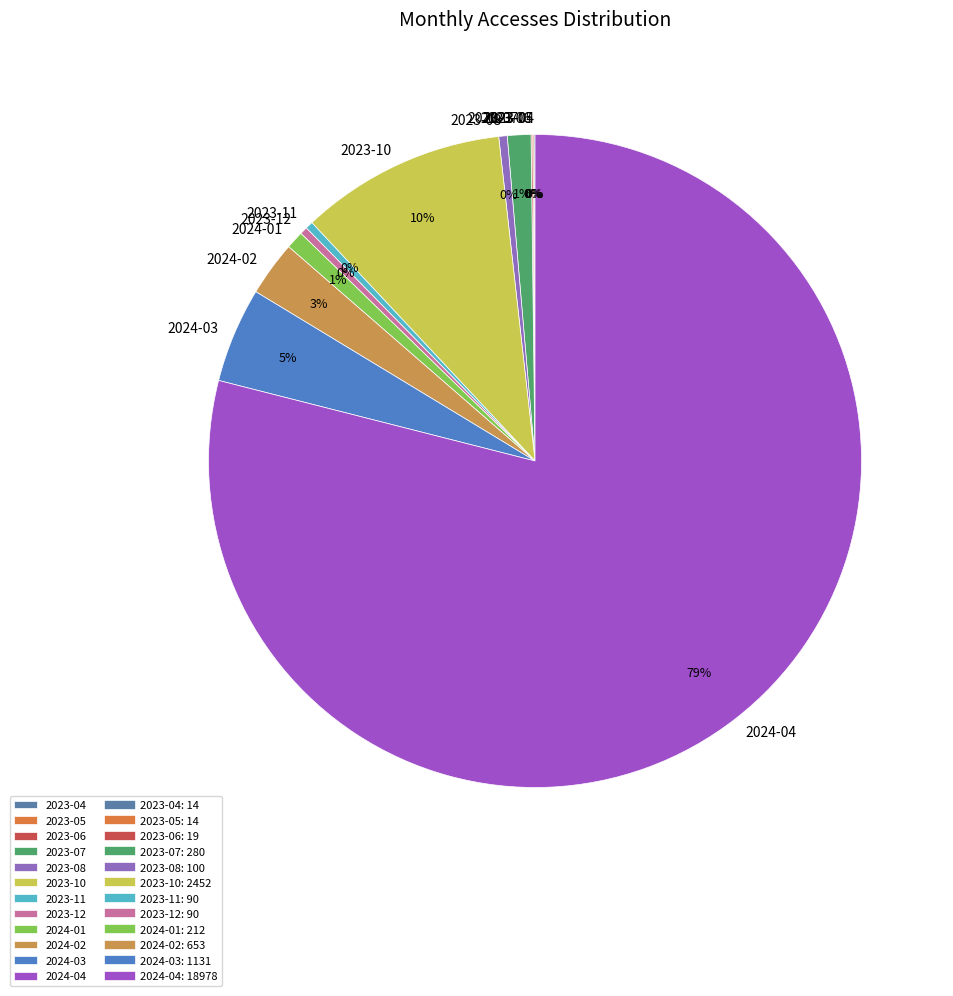

Do 2024-01 and 2024-04 together represent more than half of the pie?

Yes